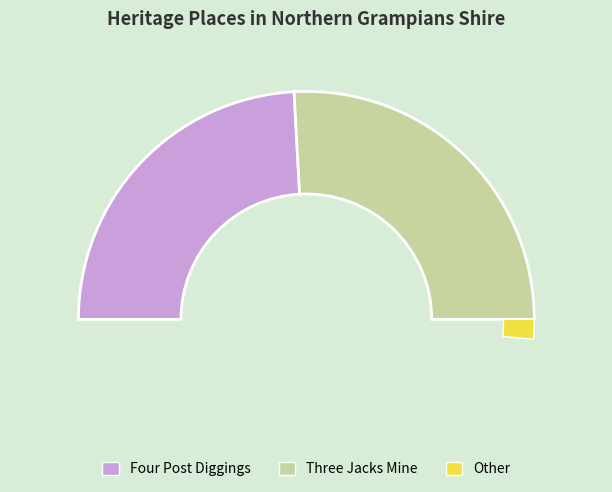

To the nearest percent, what is the difference between the Four Post Diggings and Three Jacks Mine slice percentages?

3%